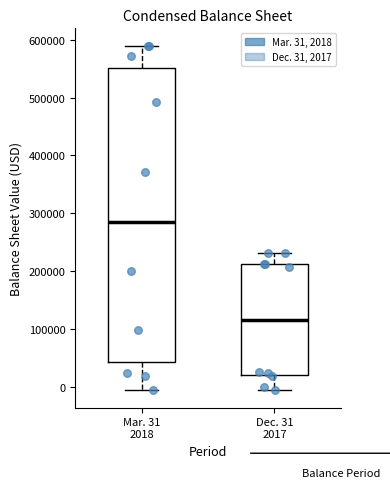

Reading left to right, read every box against the y-axis: the position of its median line, the range the box covers, and the ends of its whiskers. The values are not printed on the chart, so give them approximately, as read against the axis.

Mar. 31 2018: median 290000, box 40000 to 550000, whiskers -10000 to 590000
Dec. 31 2017: median 120000, box 20000 to 210000, whiskers -10000 to 230000